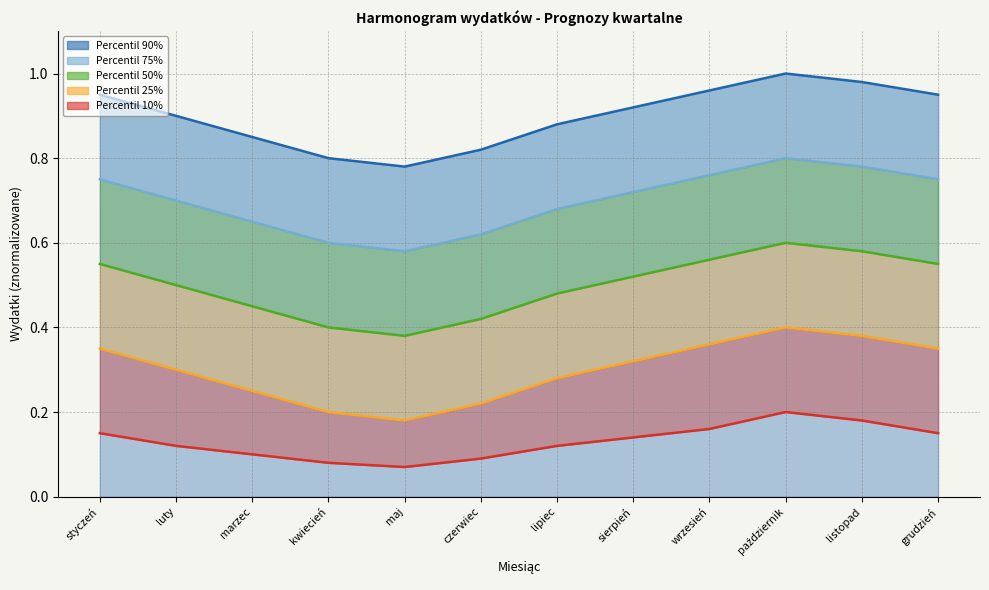

What value does the Percentil 10% series have at listopad?

0.2